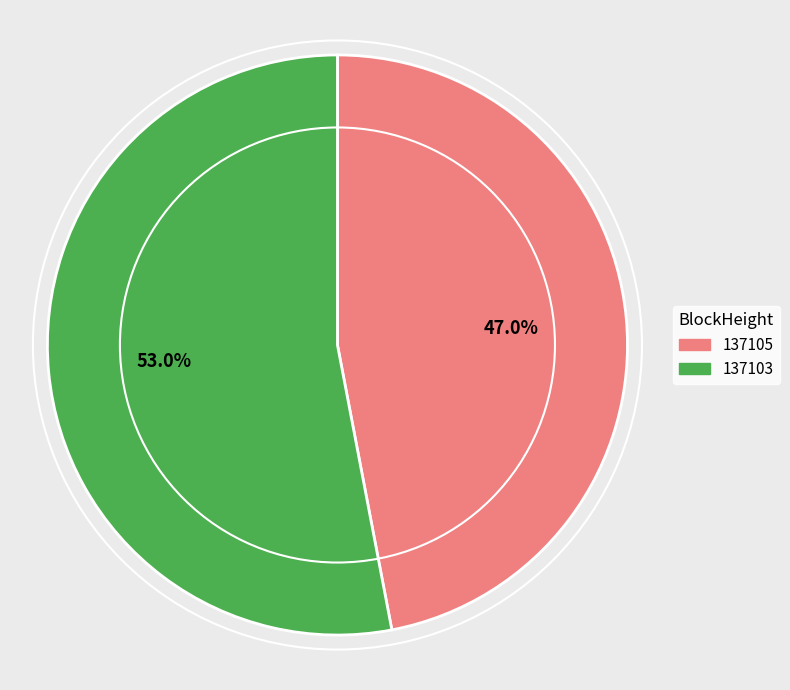

How many slices are in this pie chart?

2